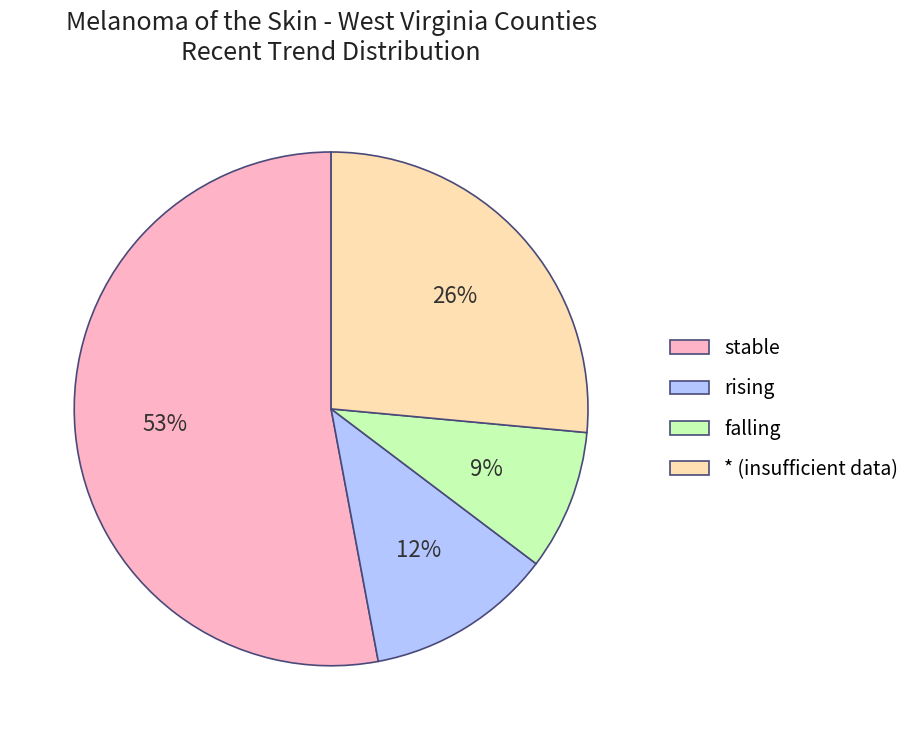

How many segments does this pie chart have?

4